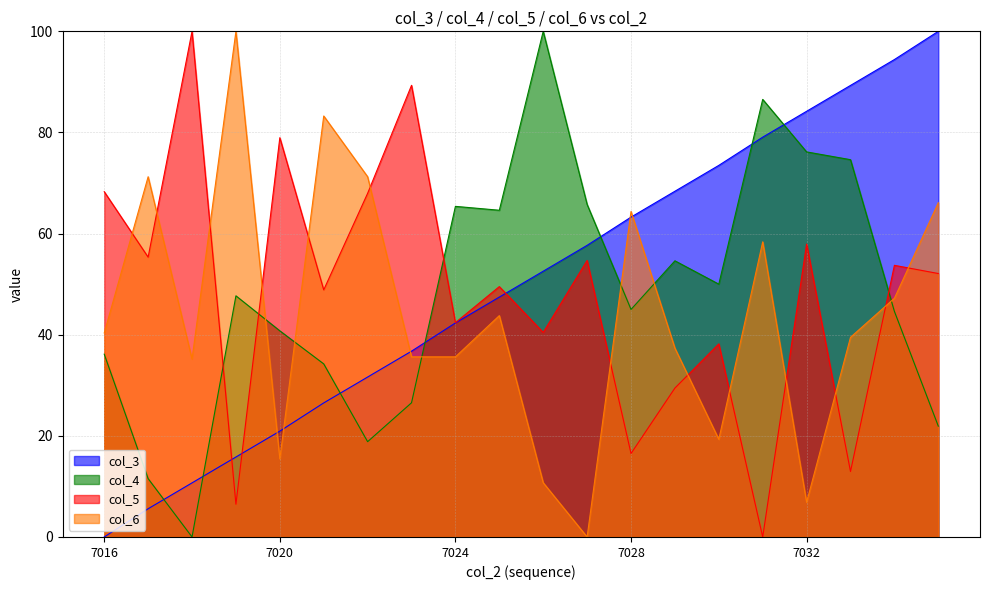

What is the sum of all col_6 values?

881.5